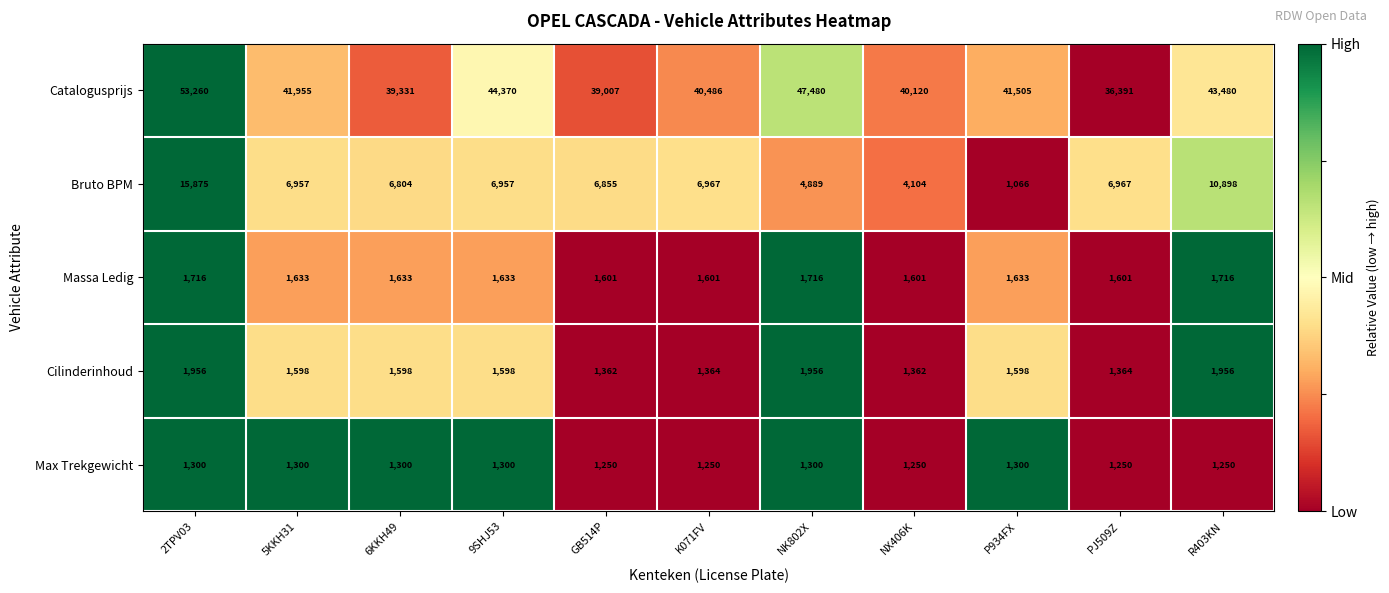

Where does the Cilinderinhoud series first go above 1598?

2TPV03